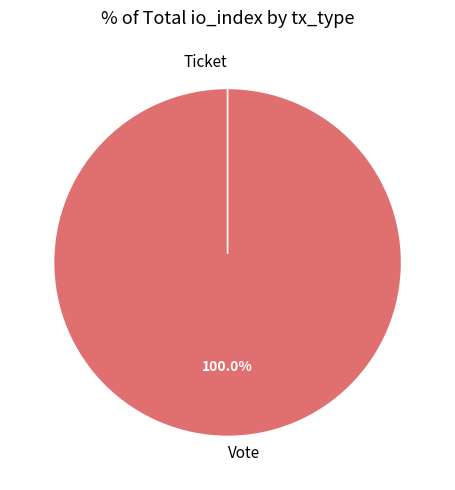

How many segments does this pie chart have?

2